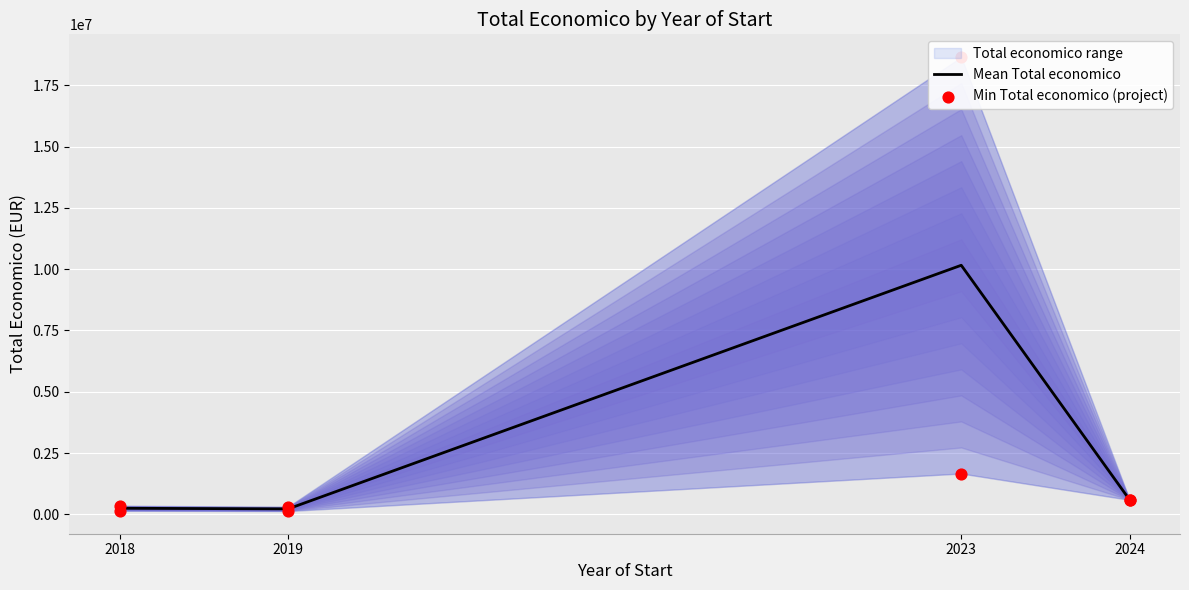

Which series has the largest total across all categories?

Mean Total economico